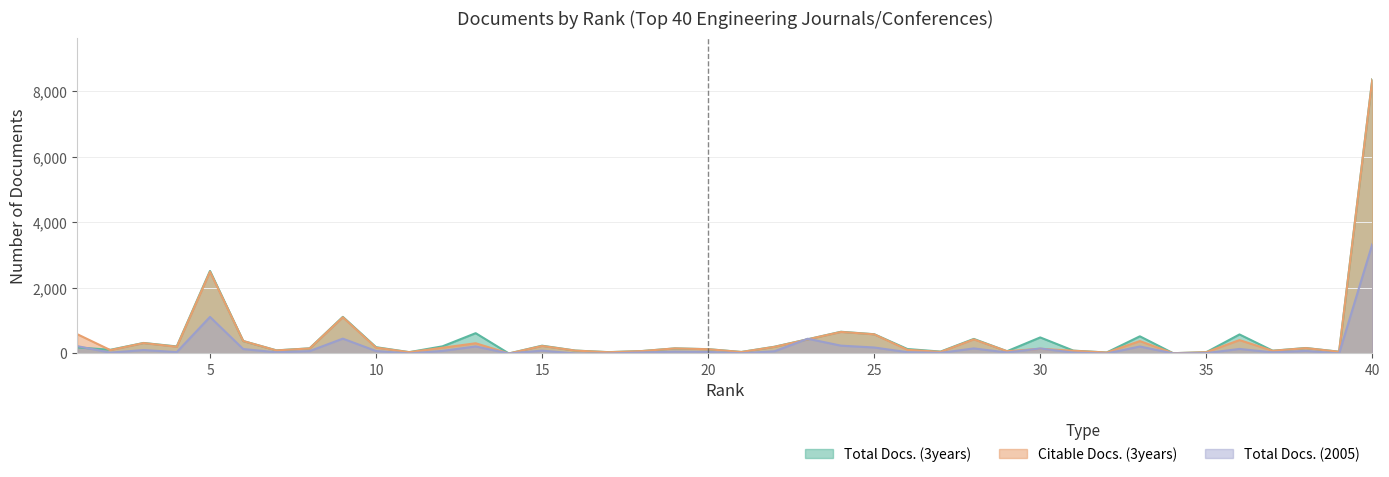

Reading right to left, what are all the values shown in this chart?

Total Docs. (3years): 8369	54	167	85	581	39	9	524	30	87	490	69	444	58	136	588	663	434	206	46	132	155	74	41	89	238	0	620	218	41	192	1117	157	95	380	2518	215	321	112	186
Citable Docs. (3years): 8361	52	164	82	409	38	9	378	29	83	144	69	430	49	113	585	658	432	202	45	130	155	73	39	88	229	0	312	175	39	179	1106	154	93	380	2495	206	318	103	590
Total Docs. (2005): 3337	0	79	34	139	11	3	213	0	26	153	30	155	18	40	183	239	450	68	7	47	56	31	0	0	87	0	215	79	0	75	453	73	36	136	1116	43	105	26	225